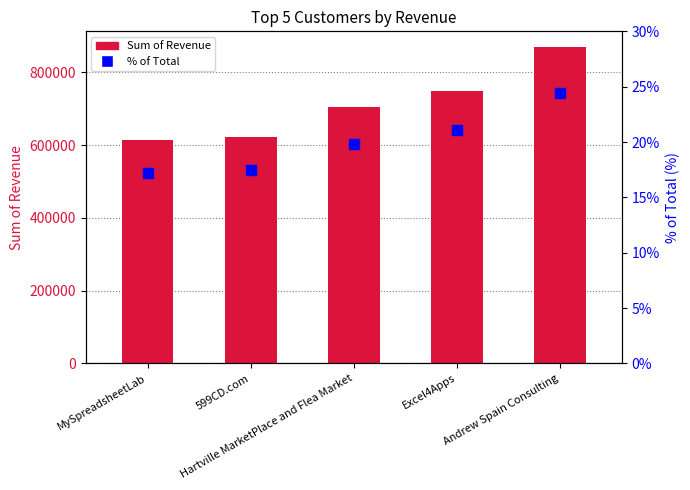

Which series reaches the minimum Y coordinate?

% of Total